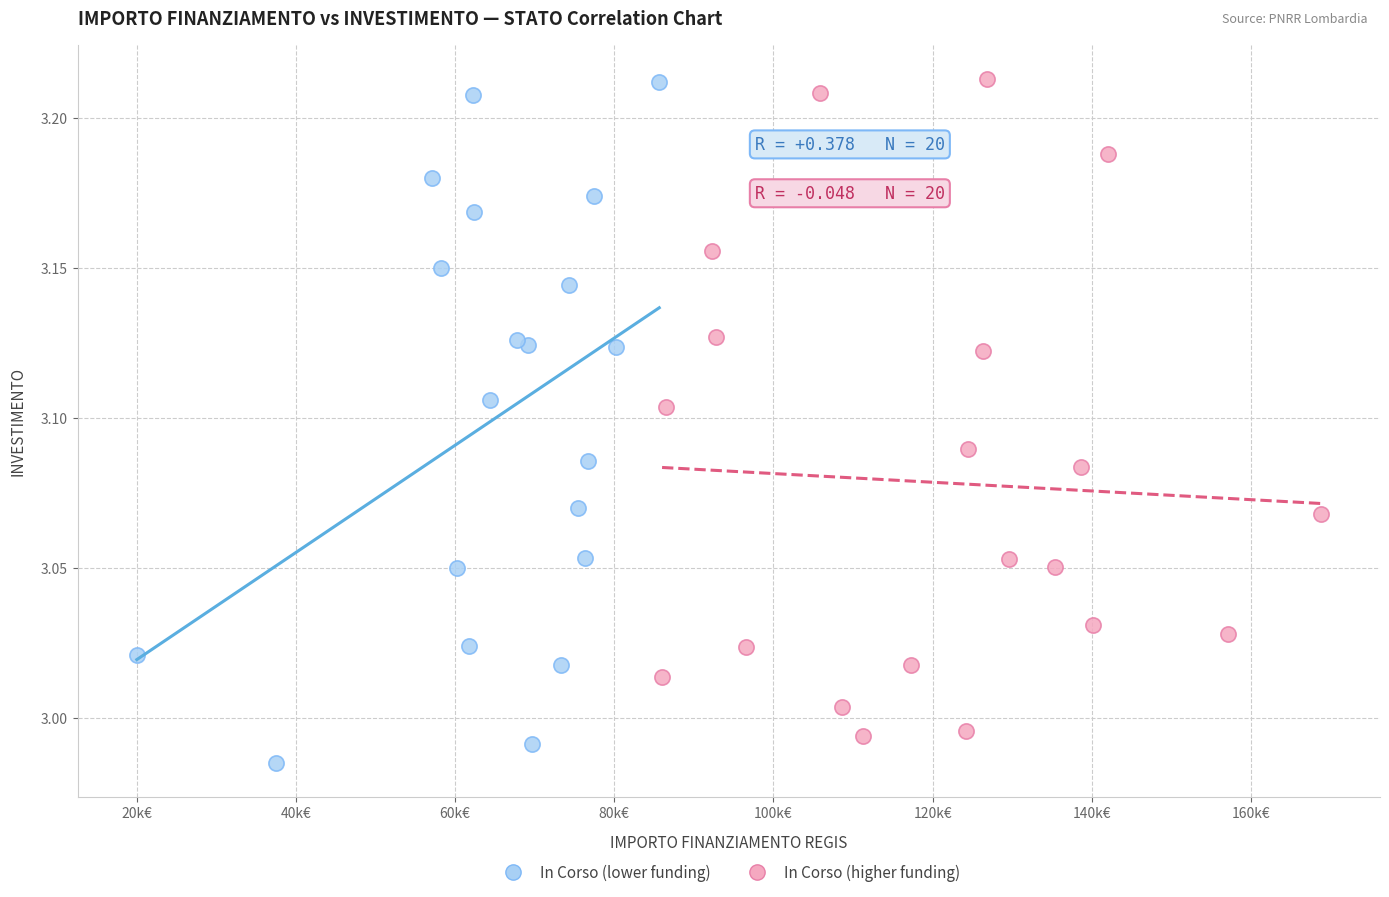

Which series reaches the minimum Y coordinate?

In Corso (lower funding)